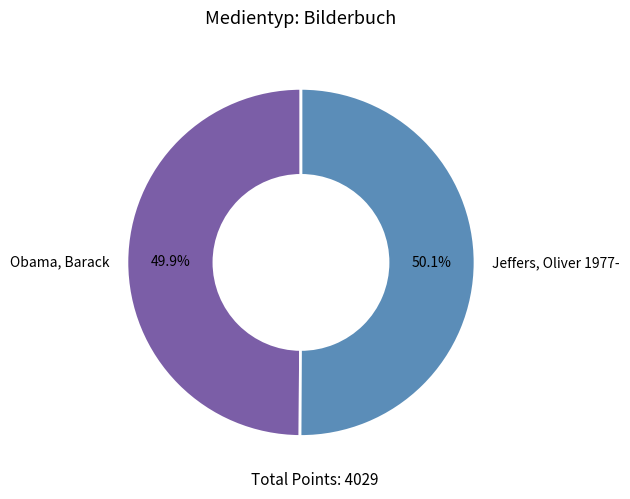

Is there any slice that represents more than half of the pie?

Yes